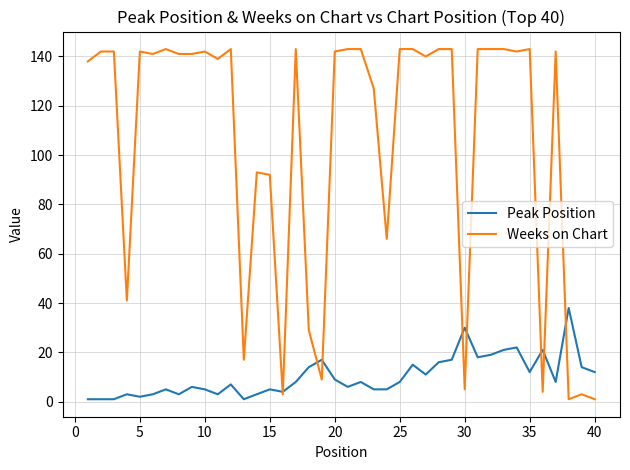

List the series in order of their peak value, lowest first.

Peak Position, Weeks on Chart